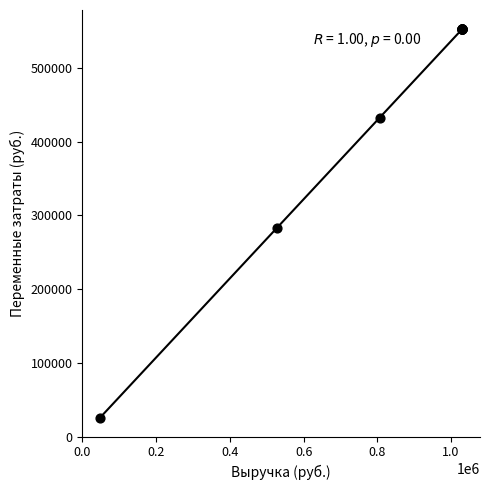

What Y value in the scatter plot is closest to 288931?

283140